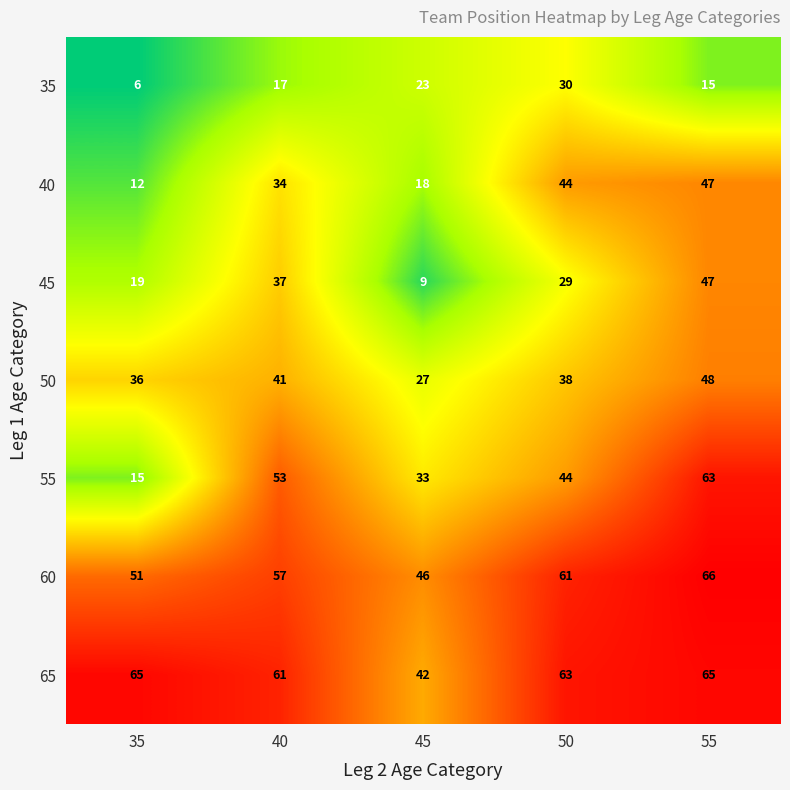

How many categories are shown in the chart?

5